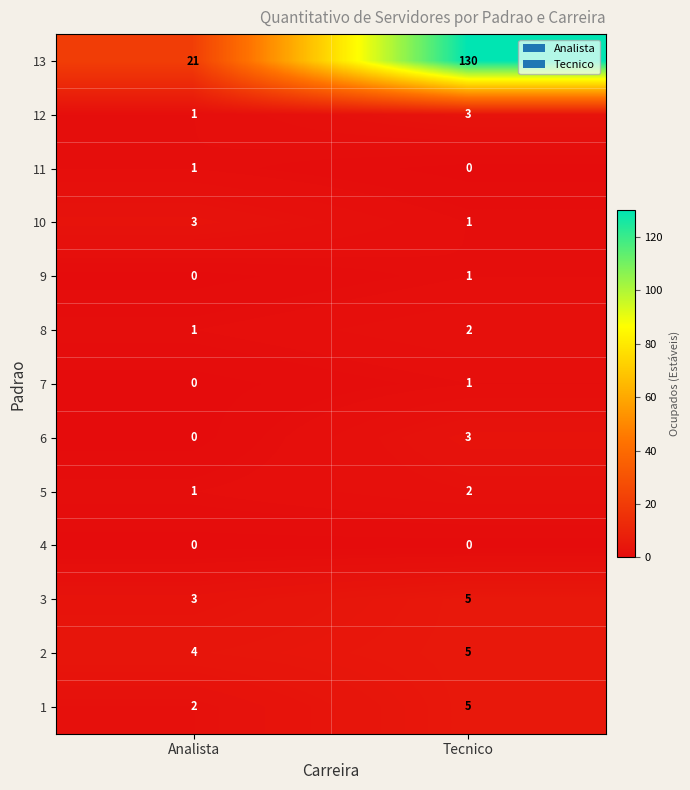

What is the sum of the 3 values at Analista and Tecnico?

8